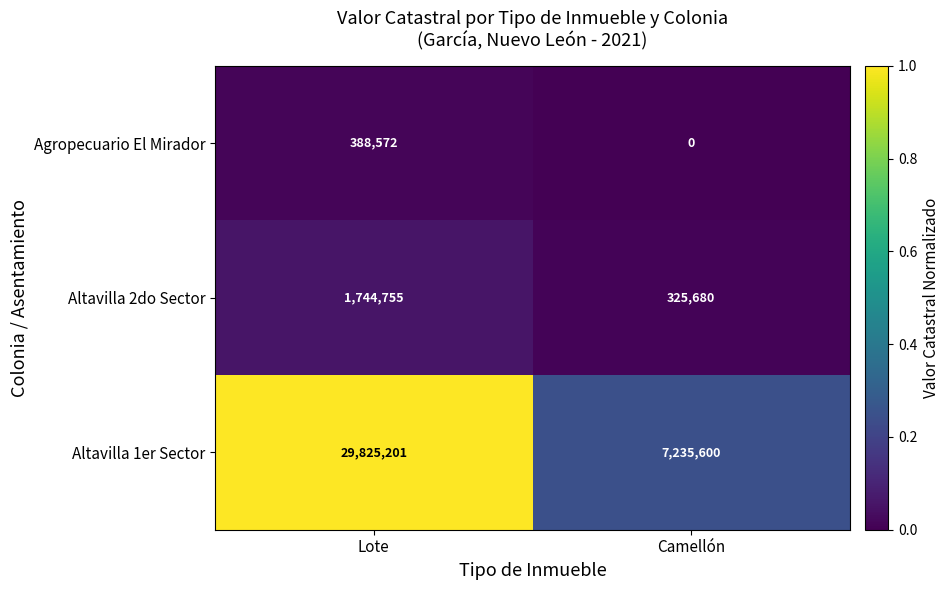

At which category does the chart reach its minimum across all series?

Camellón